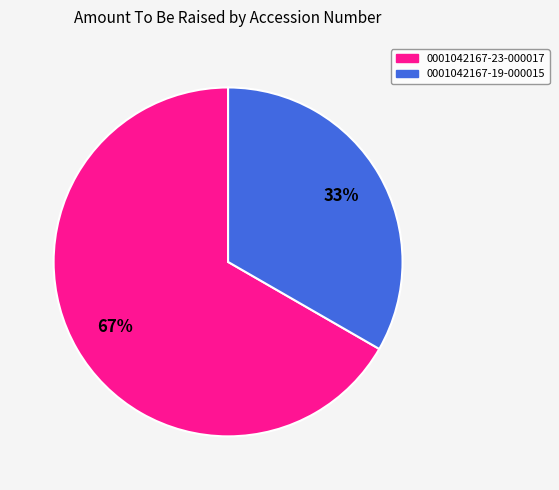

Which slice is the smallest?

0001042167-19-000015